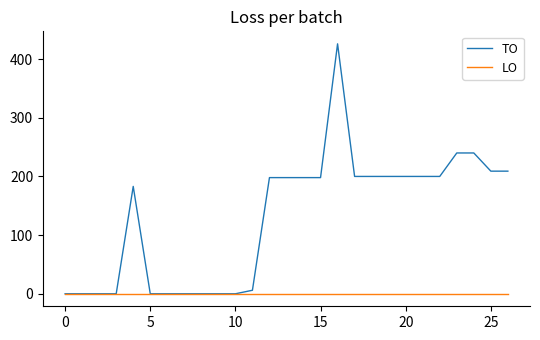

Which series has the largest total across all categories?

TO